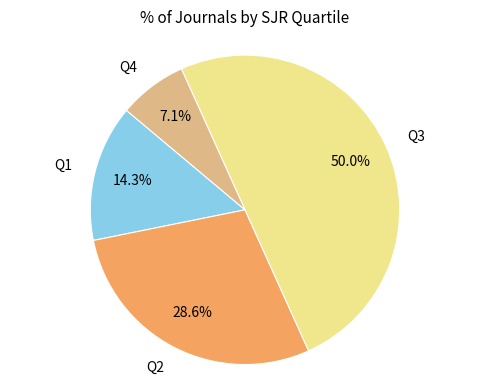

How many segments does this pie chart have?

4